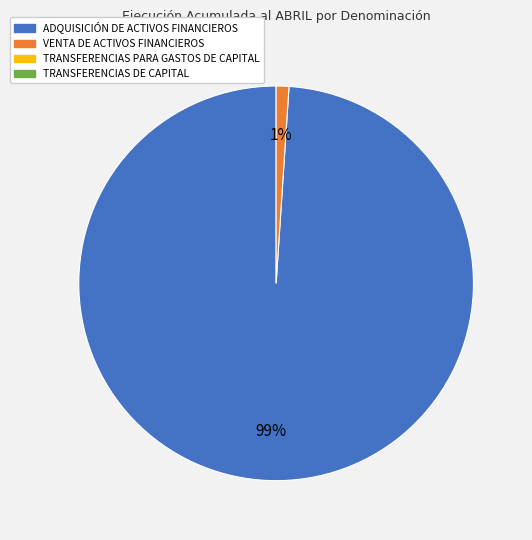

Is there a majority slice in this chart?

Yes